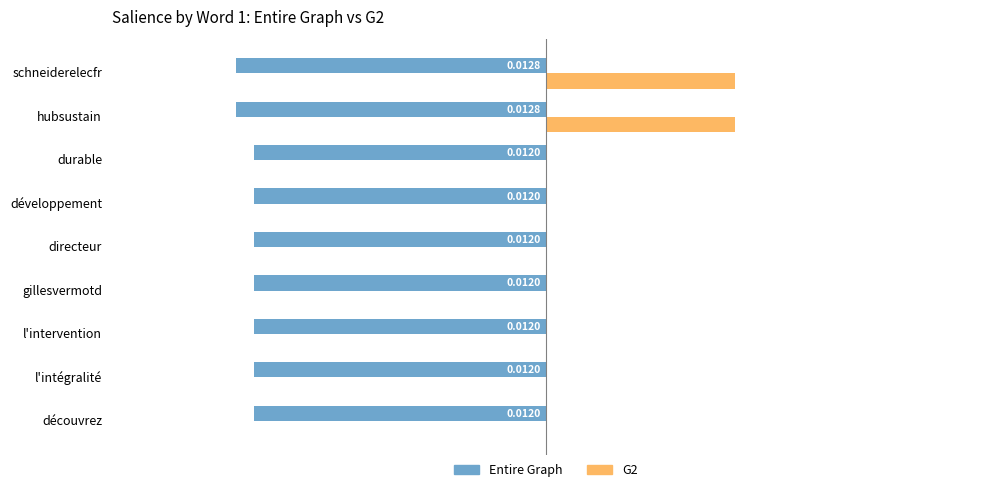

Is the value of G2 at l'intervention greater than the value of Entire Graph at l'intégralité?

Yes